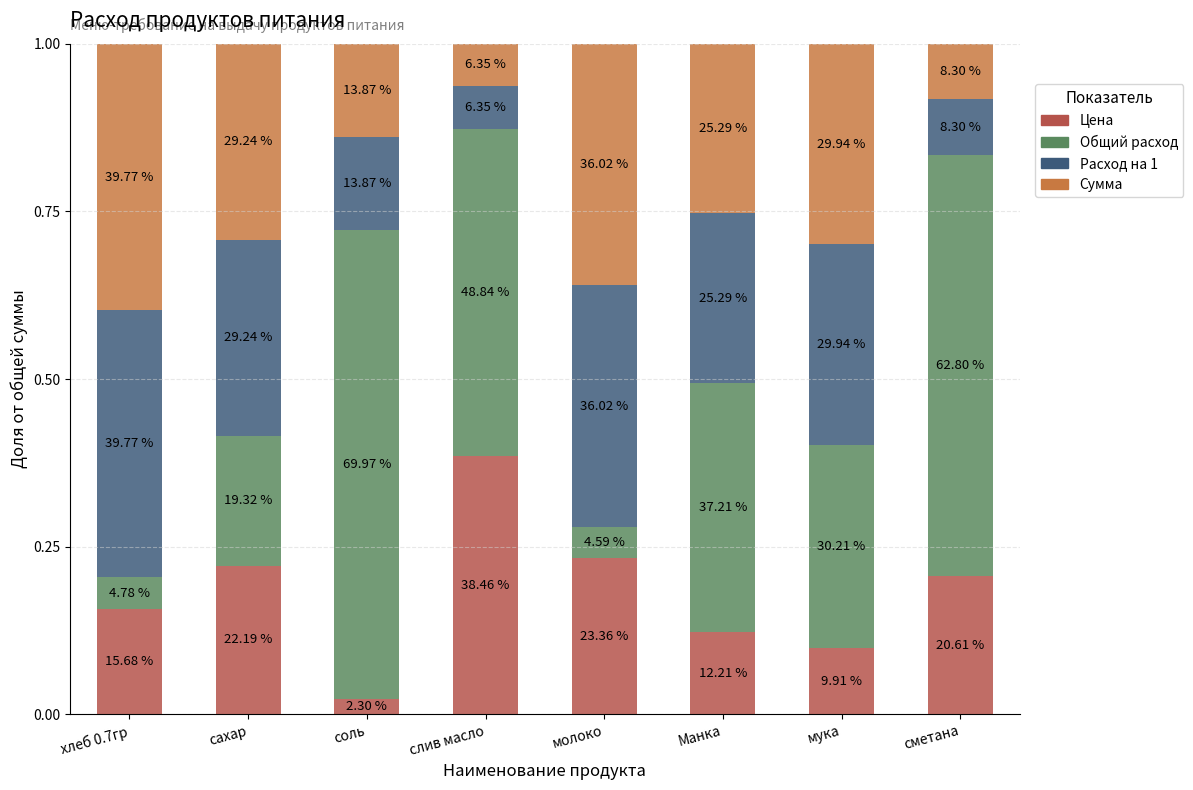

Which series has the largest total across all categories?

Общий расход